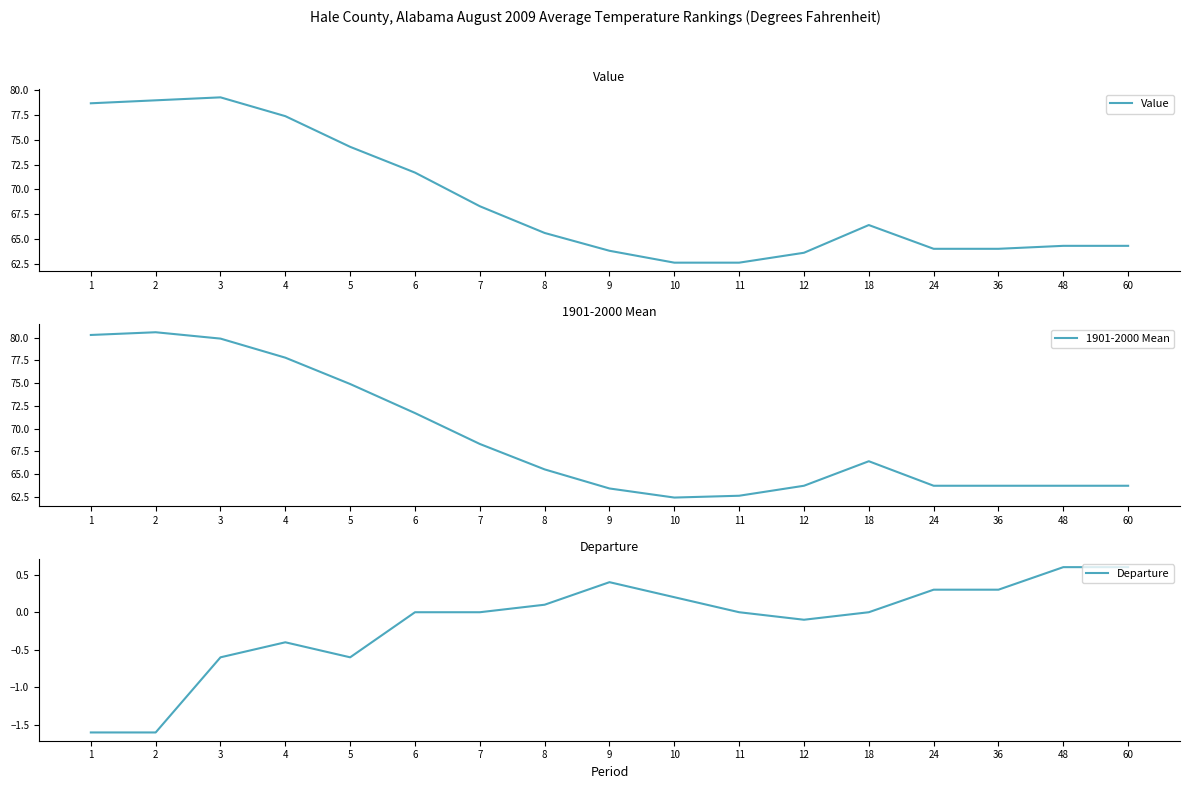

What are all the series names shown in the legend?

Value, 1901-2000 Mean, Departure